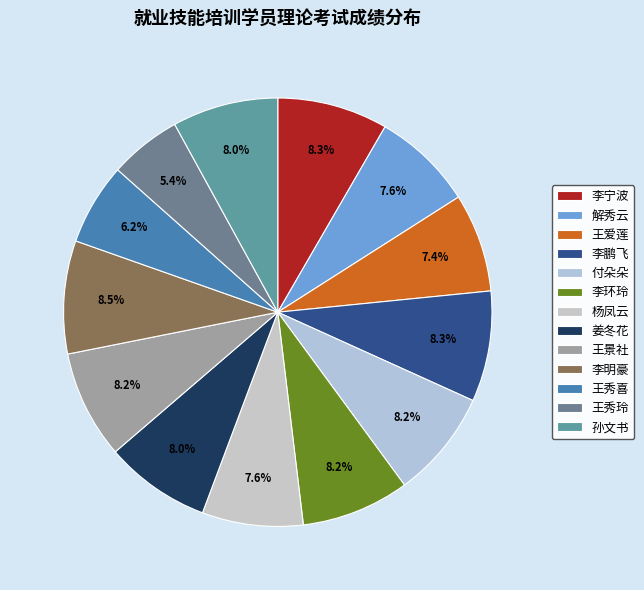

Between 王秀玲 and 姜冬花, which is larger?

姜冬花